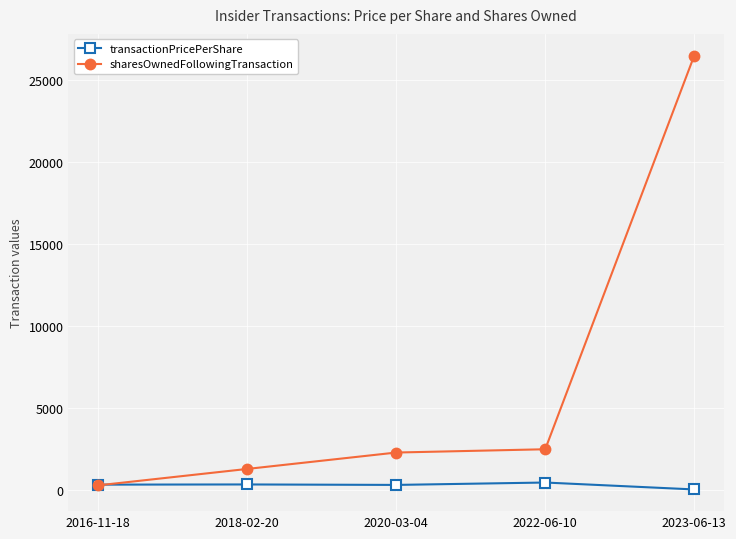

The sharesOwnedFollowingTransaction series shows 1183.2 at 2020-03-04. True or false?

False